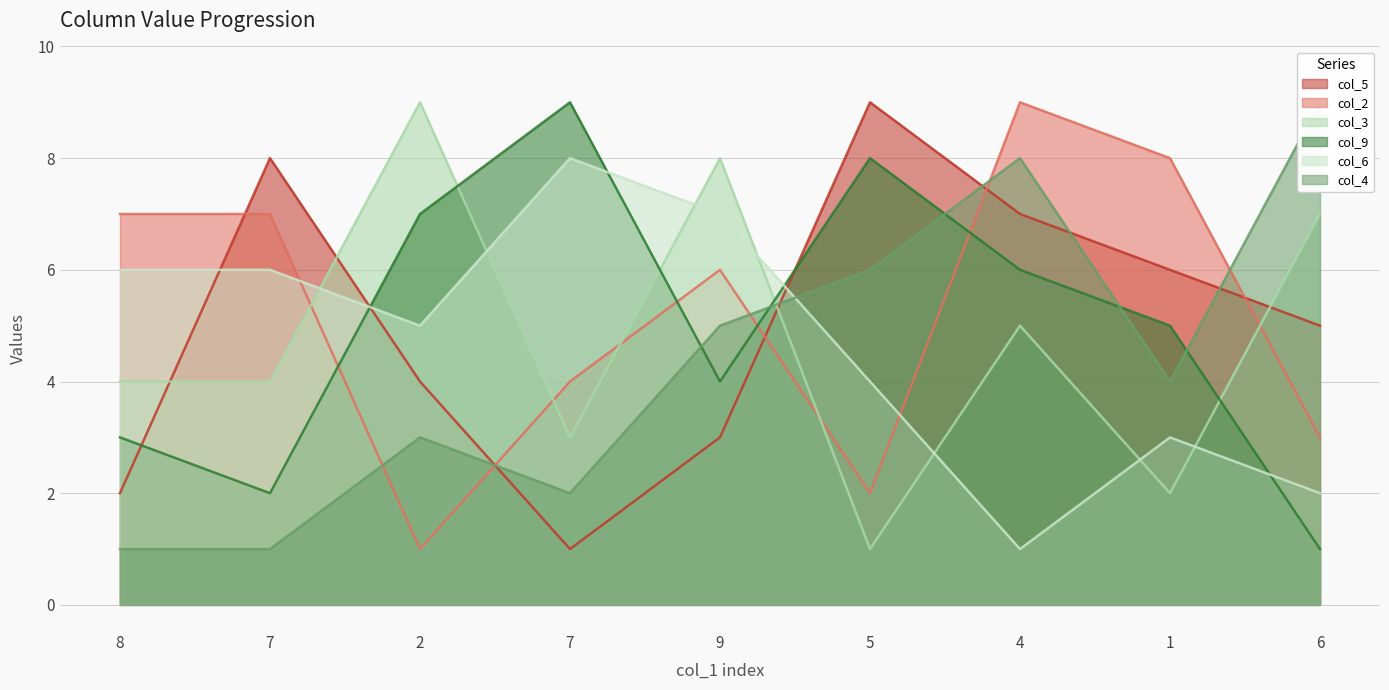

Rank the series at 2 from lowest to highest value.

col_2, col_4, col_5, col_6, col_9, col_3